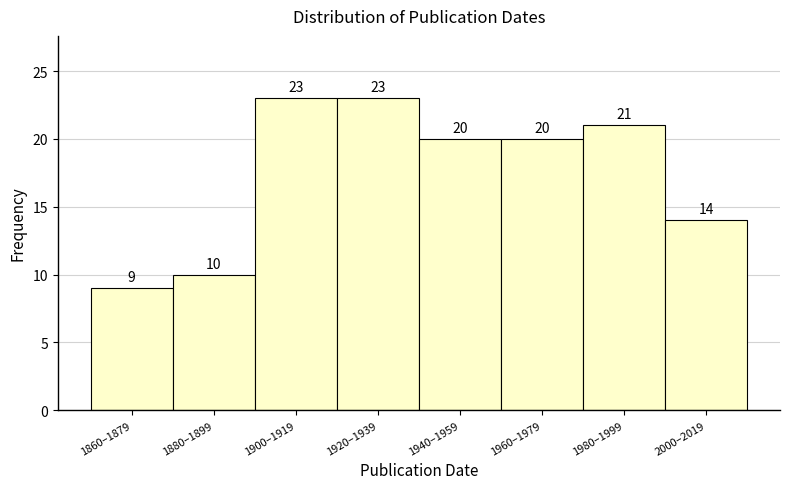

Reading left to right, what are all the values shown in this chart?

1860–1879=9	1880–1899=10	1900–1919=23	1920–1939=23	1940–1959=20	1960–1979=20	1980–1999=21	2000–2019=14